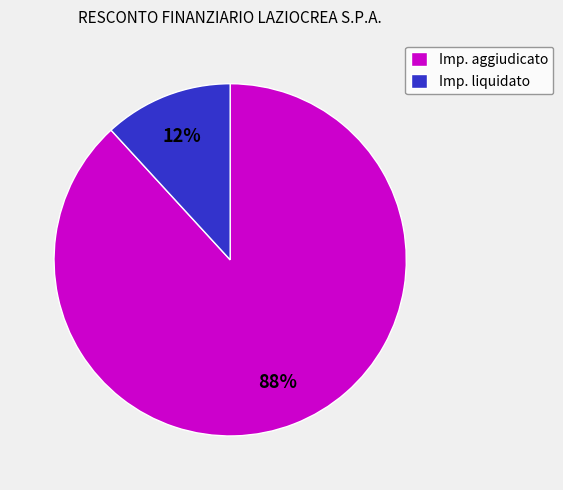

The Imp. aggiudicato slice represents 88% of the pie. True or false?

True